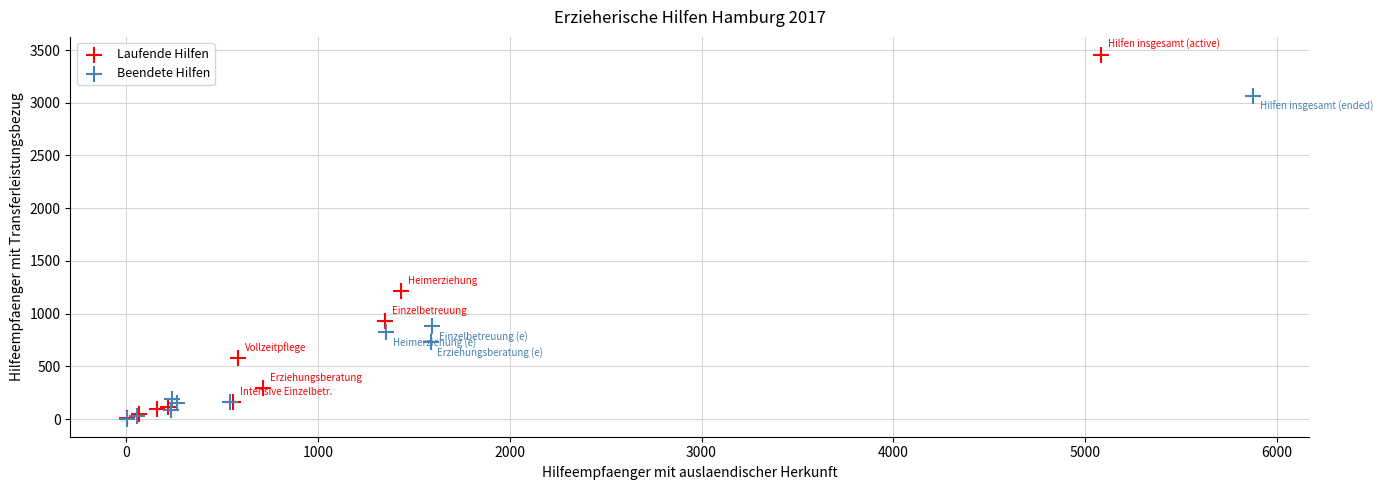

Which series contains the highest Y value?

Laufende Hilfen